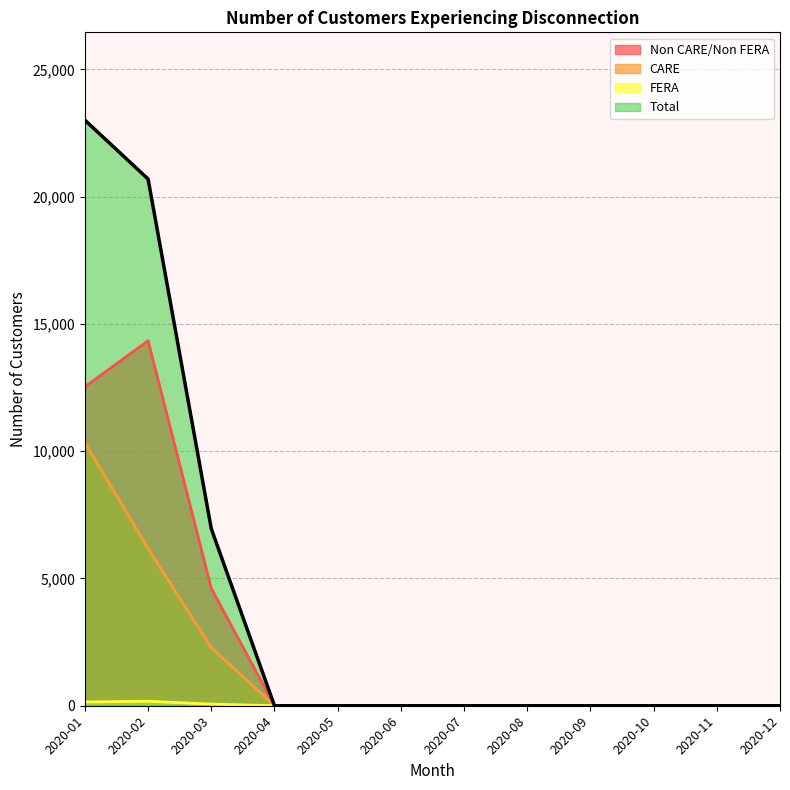

The value of Non CARE/Non FERA at 2020-03 is 6313. True or false?

False